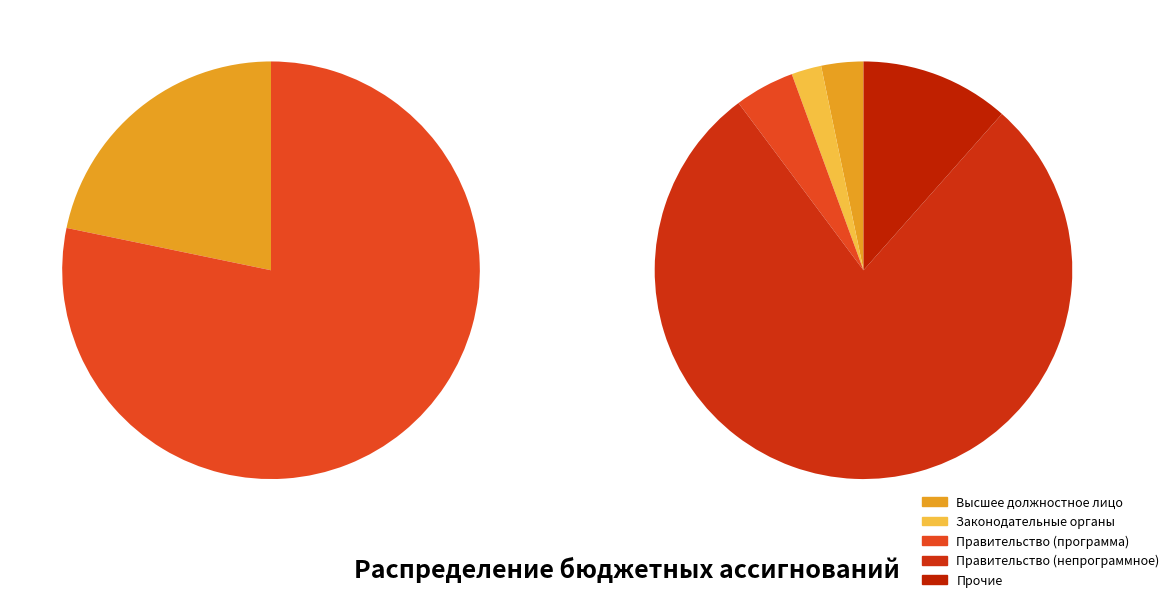

Count the number of slices in the pie.

5